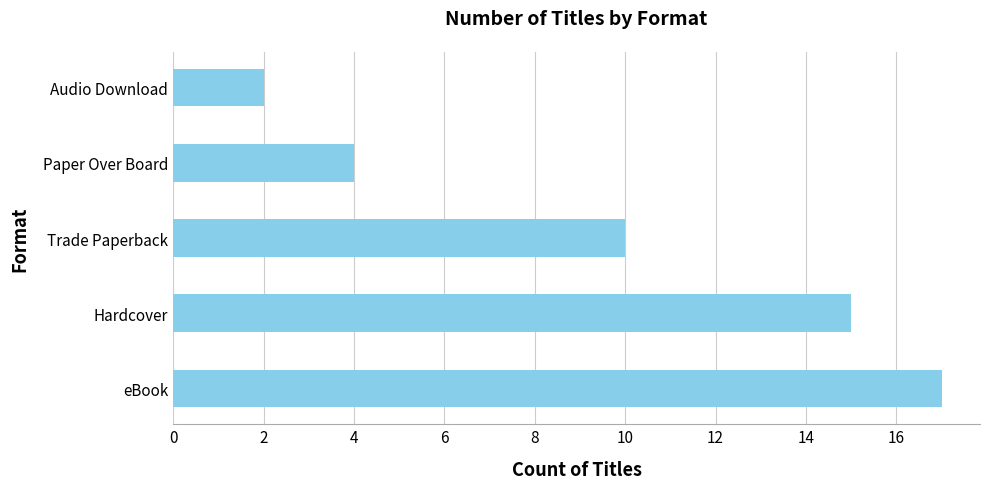

Reading bottom to top, transcribe all the data shown in this chart.

17	15	10	4	2